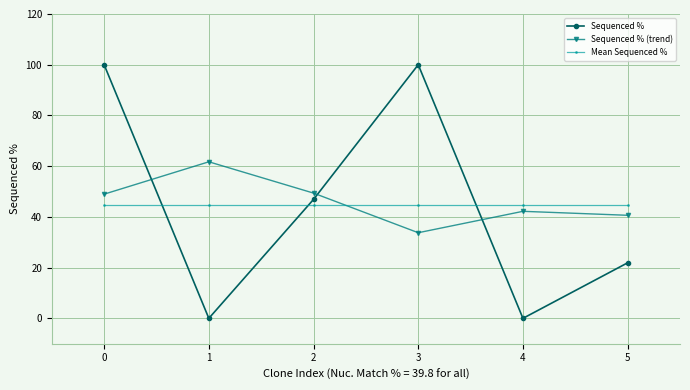

What is the sum of all Mean Sequenced % values?

268.8